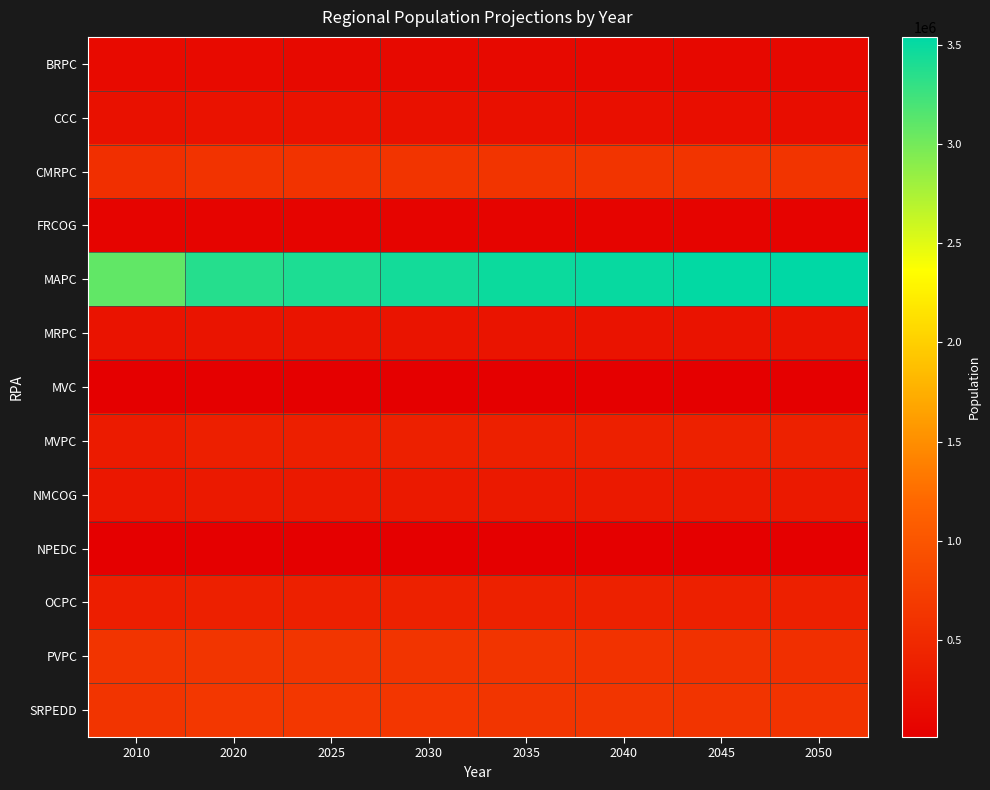

At how many categories does at least one series exceed 1818128?

8